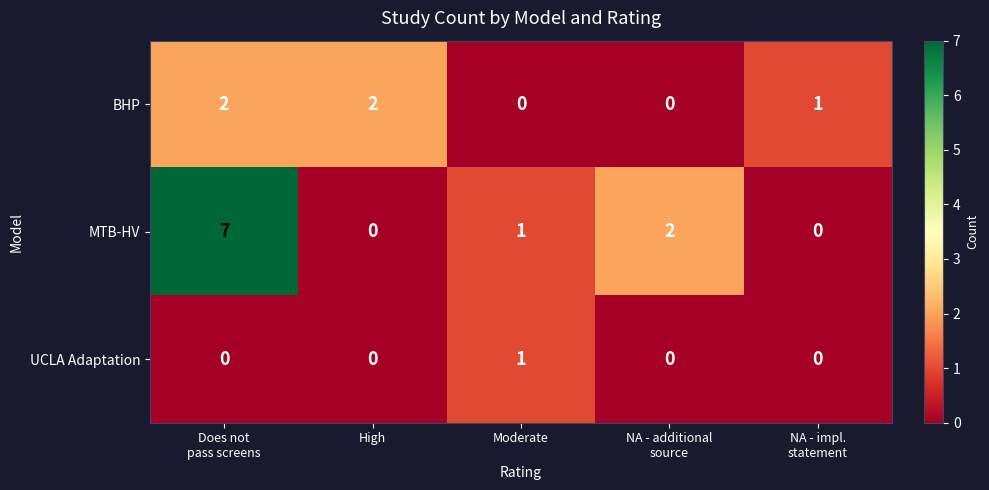

Which series has the largest total across all categories?

MTB-HV